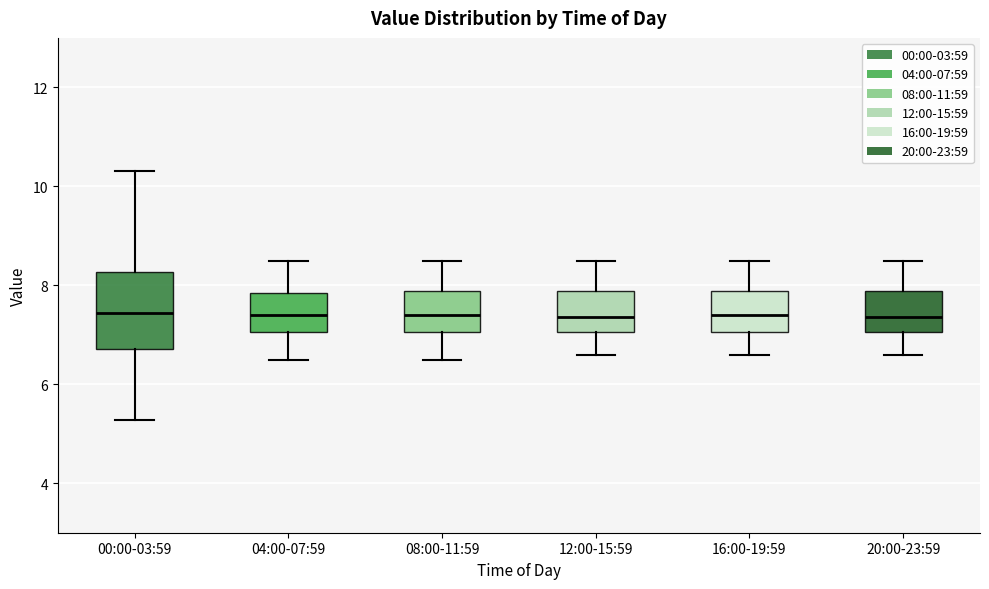

Reading left to right, transcribe this box plot: for each box, give where its median line is, the range the box spans, and where its two whiskers end, as read against the y-axis. The values are not printed on the chart, so give them approximately, as read against the axis.

00:00-03:59: median 7.4, box 6.8 to 8.2, whiskers 5.2 to 10.4
04:00-07:59: median 7.4, box 7.0 to 7.8, whiskers 6.6 to 8.6
08:00-11:59: median 7.4, box 7.0 to 7.8, whiskers 6.6 to 8.6
12:00-15:59: median 7.4, box 7.0 to 7.8, whiskers 6.6 to 8.6
16:00-19:59: median 7.4, box 7.0 to 7.8, whiskers 6.6 to 8.6
20:00-23:59: median 7.4, box 7.0 to 7.8, whiskers 6.6 to 8.6